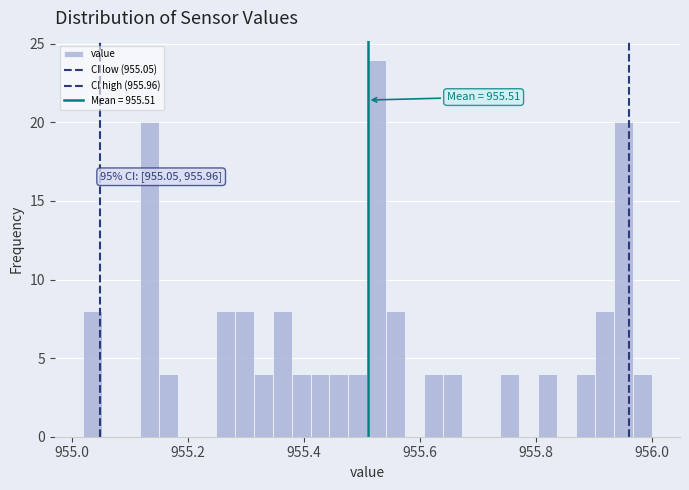

Around what value on the x-axis is the tallest bar? Give the approximate position of its centre, as read against the axis.

955.52